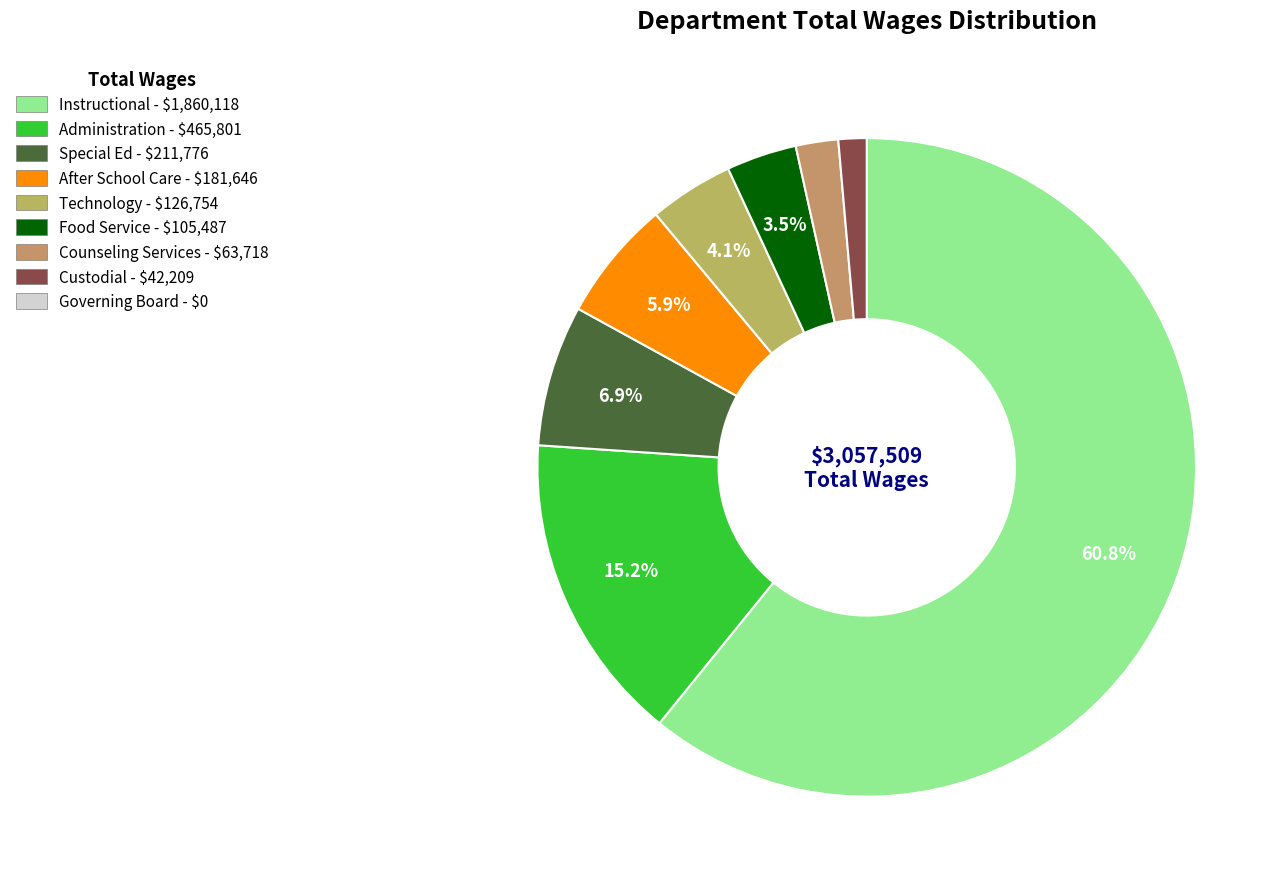

How many segments does this pie chart have?

8